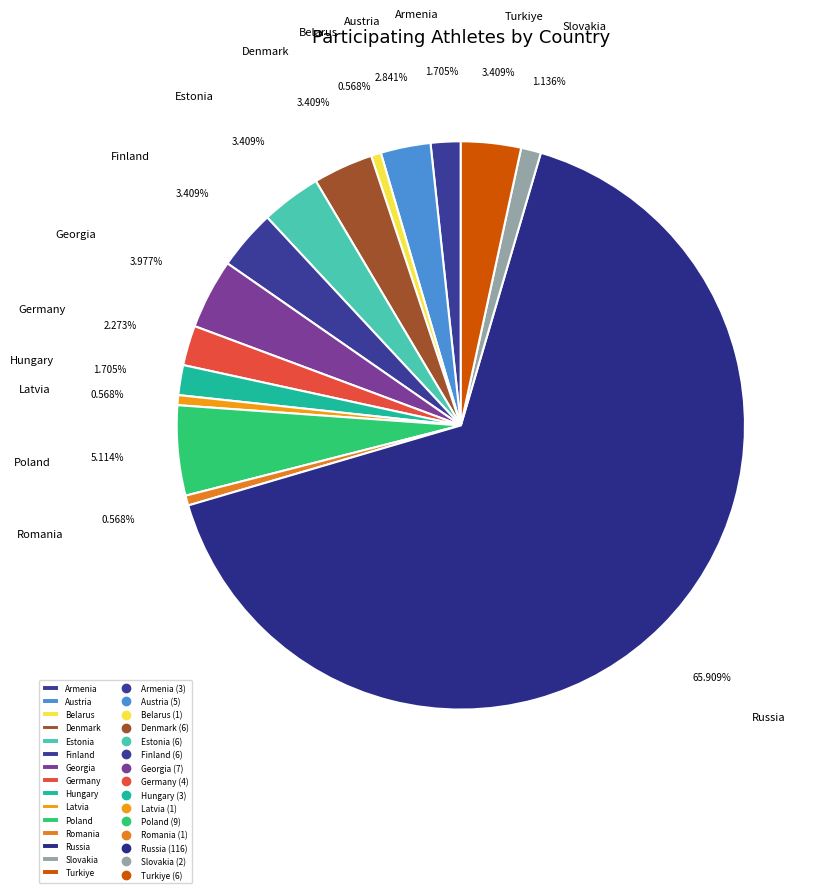

Which slice represents more than half of the pie?

Russia